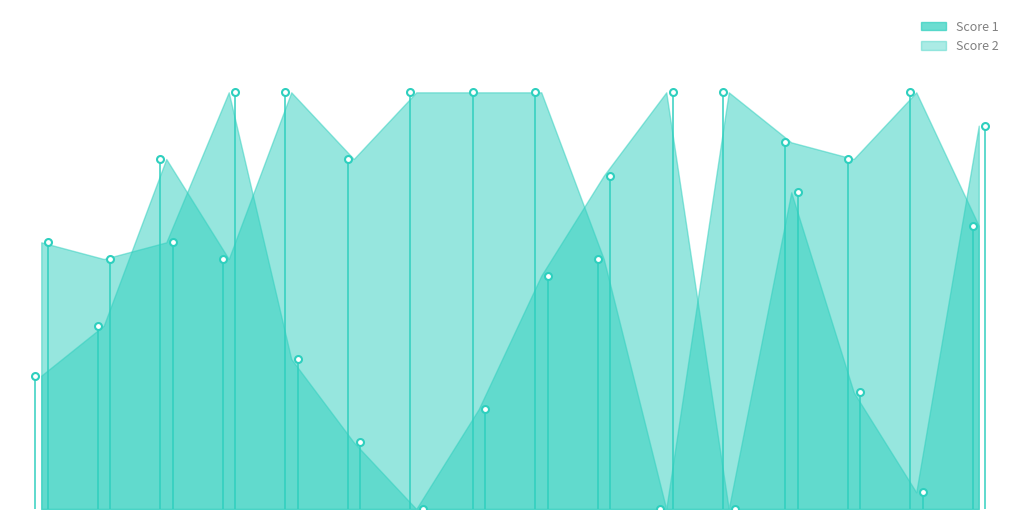

How many values in Score 1 are above zero?

15